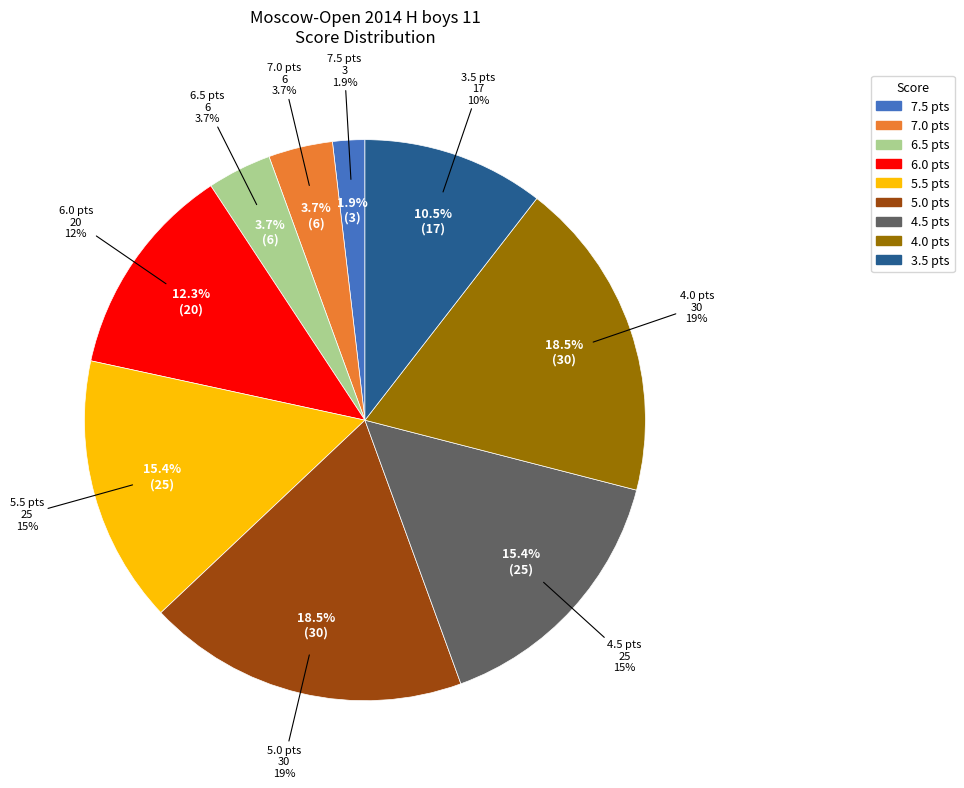

Is it true that 5.5 is 7% of the pie?

False